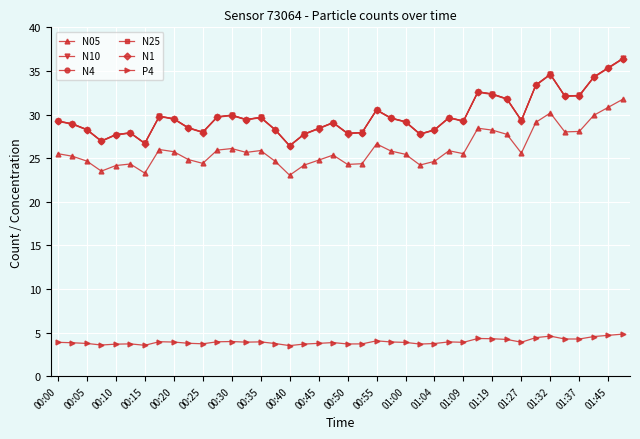

True or false: P4 has more than 1 points higher than both neighbors.

True